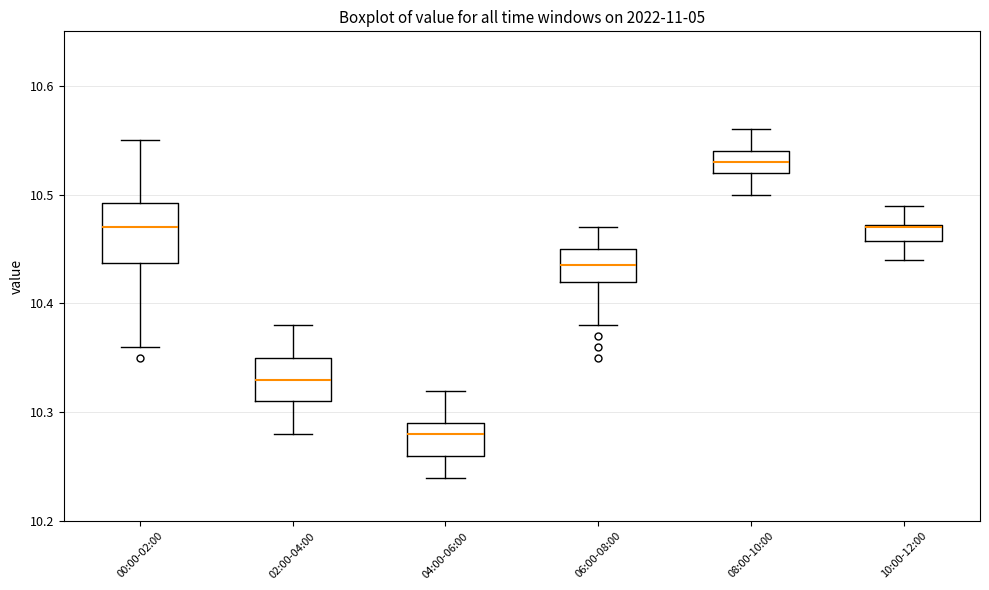

Which box's median line is the lowest?

04:00-06:00